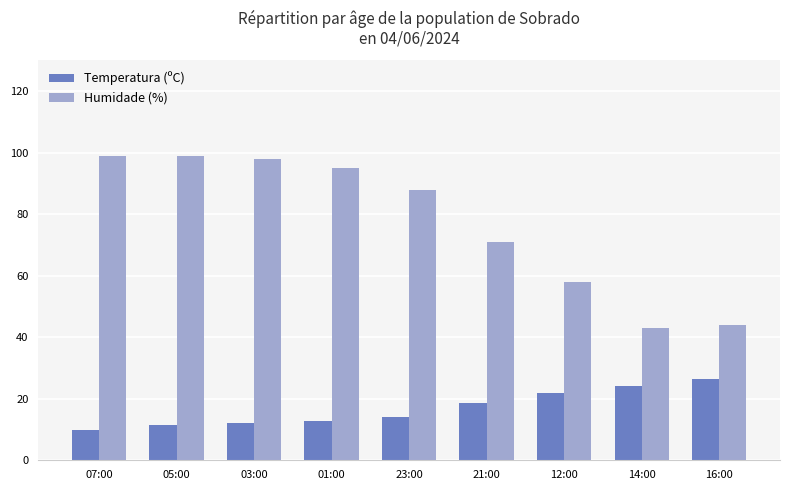

What are all the series names shown in the legend?

Temperatura (ºC), Humidade (%)